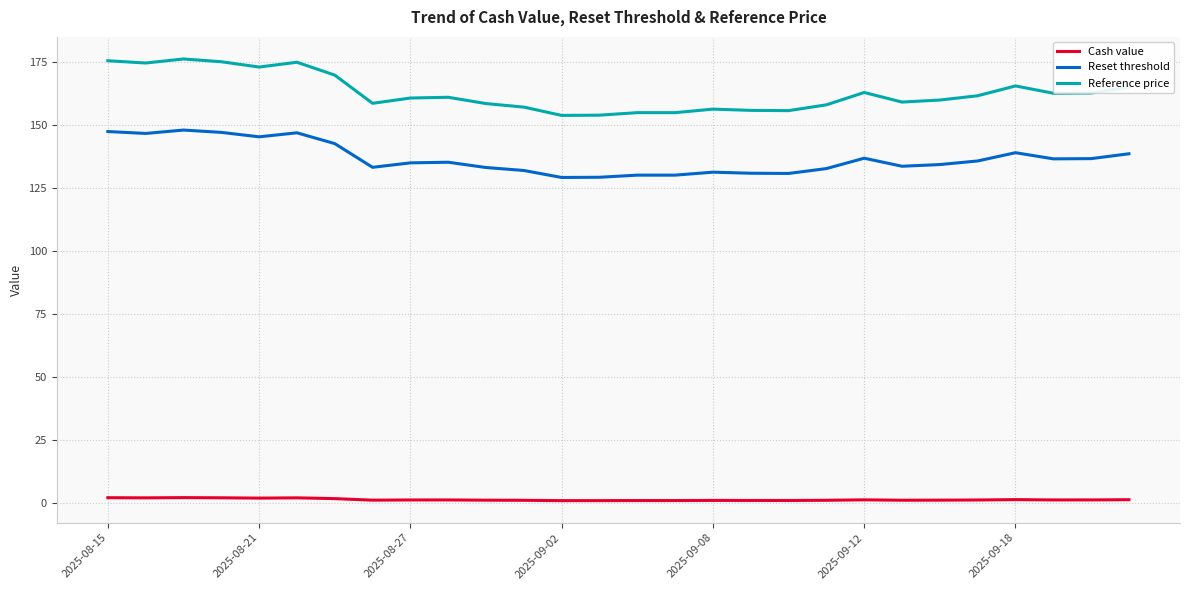

Count the number of data series in this chart.

3